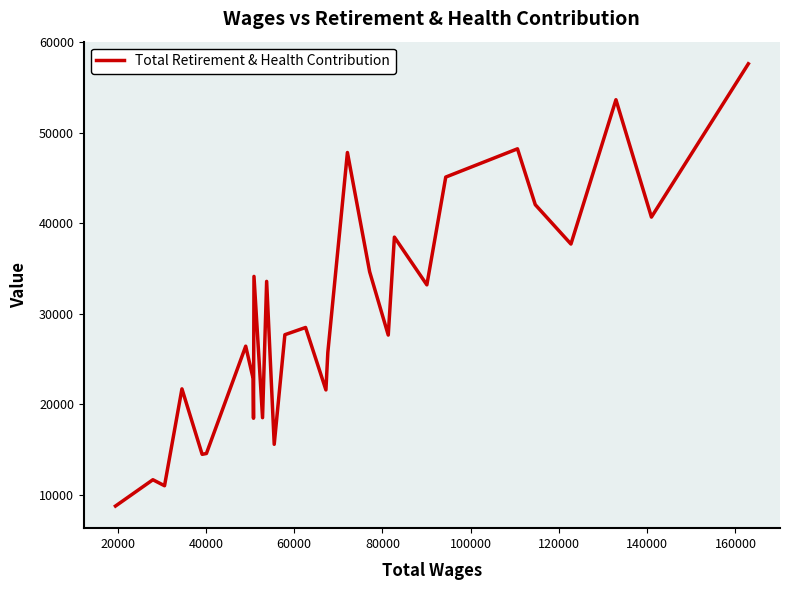

What is the greatest value displayed?

57585